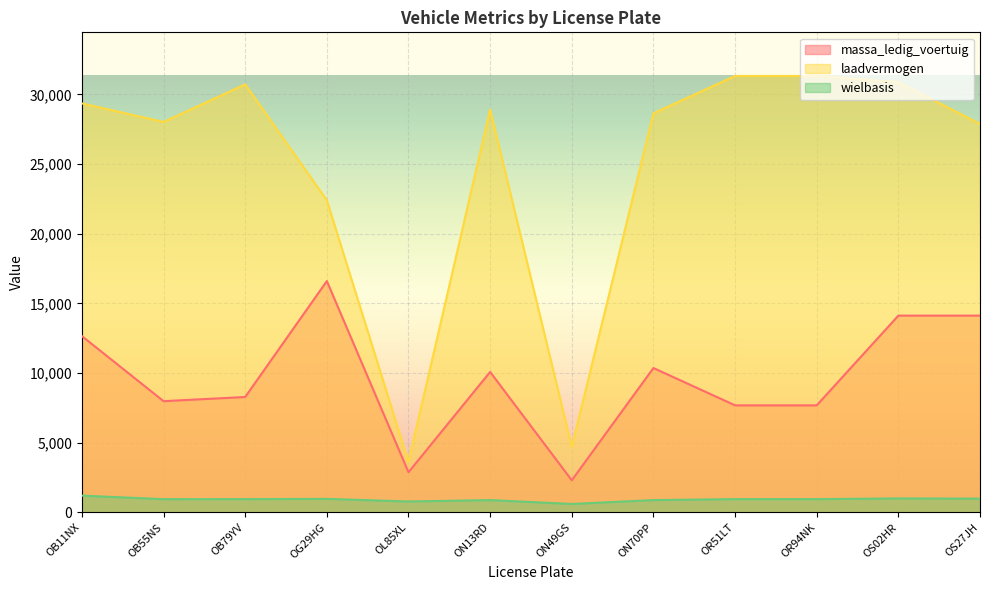

What position from the right is OB79YV?

10